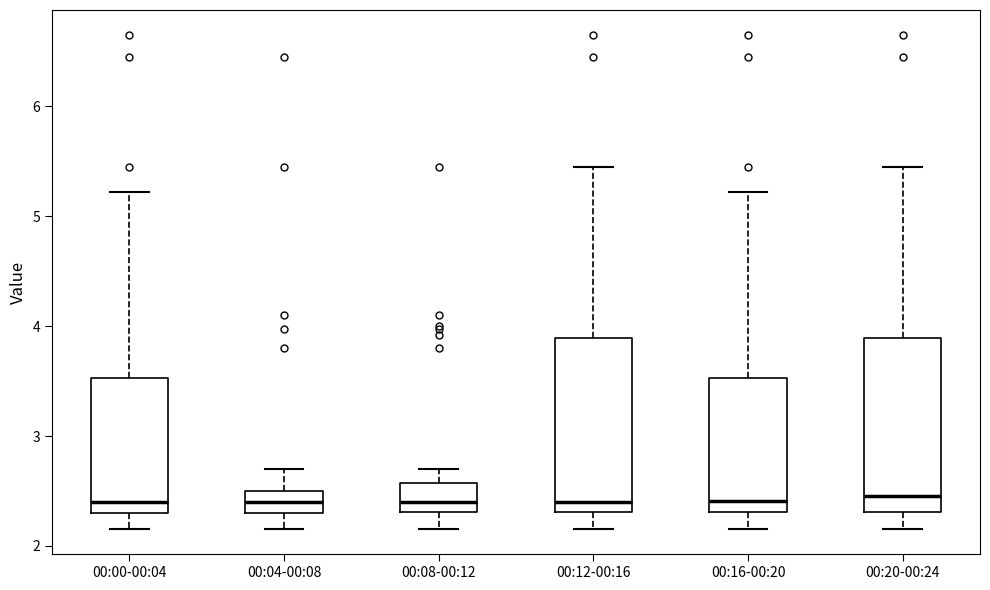

Where is the upper edge of the box for 00:08-00:12 on the y-axis? The values are not printed on the chart, so give them approximately, as read against the axis.

2.6